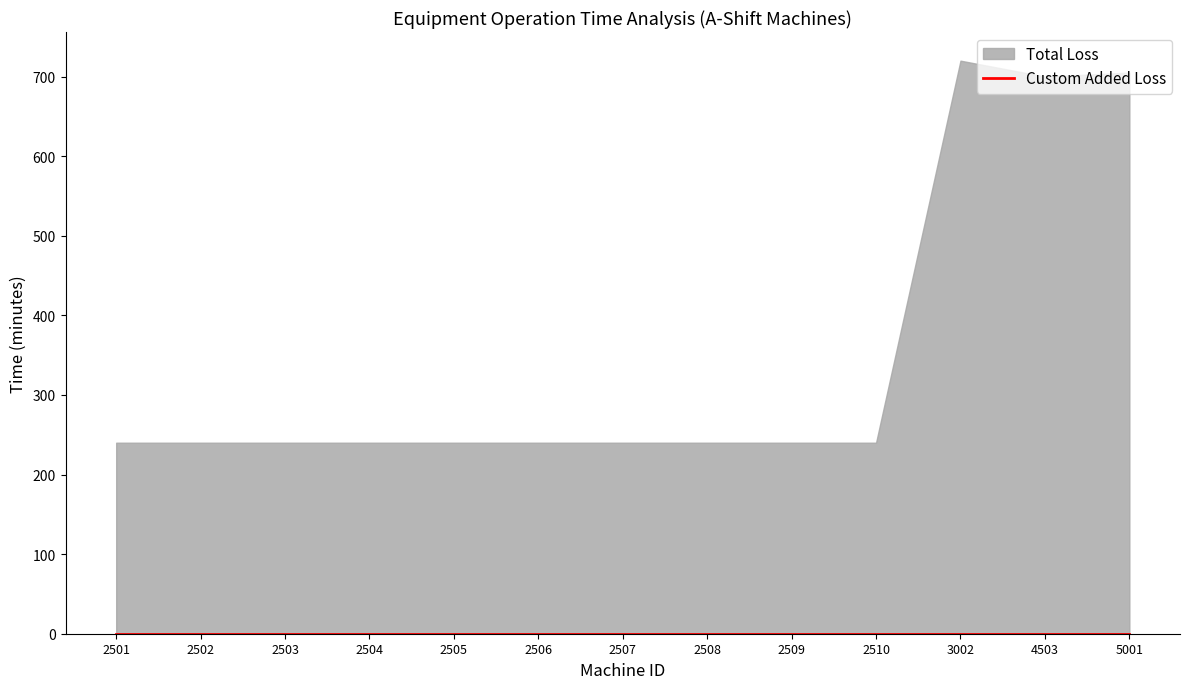

Which category has the lowest value in the Total Loss series?

2501